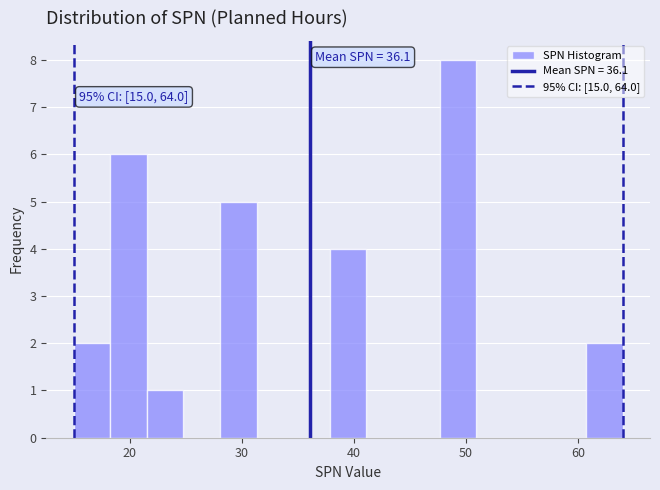

Around what value on the x-axis is the tallest bar? Give the approximate position of its centre, as read against the axis.

49